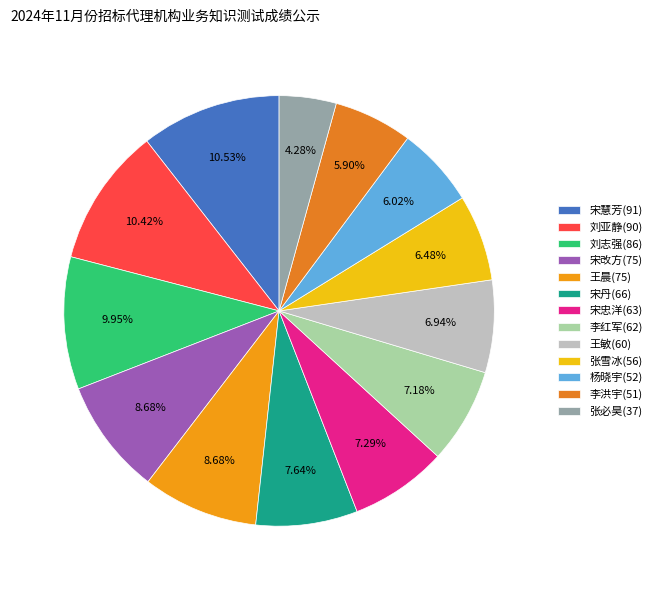

What is the ratio of the value at 张雪冰(56) to the value at 刘亚静(90)?

0.6